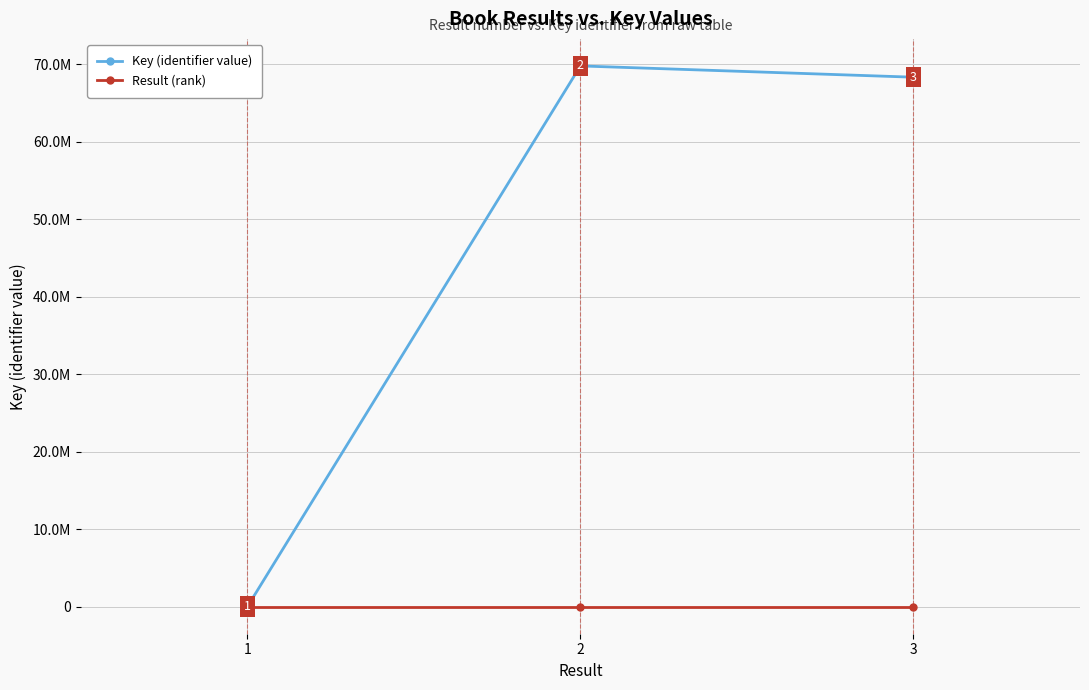

What are all the series names shown in the legend?

Key (identifier value), Result (rank)